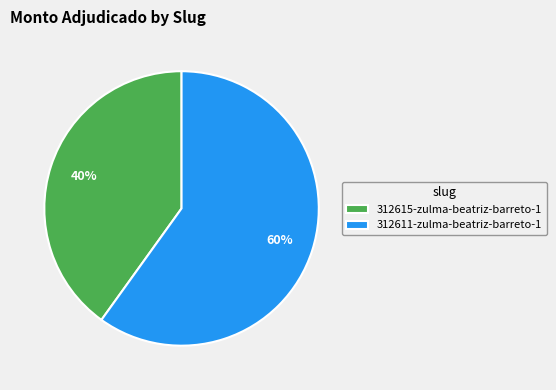

How many slices are in this pie chart?

2